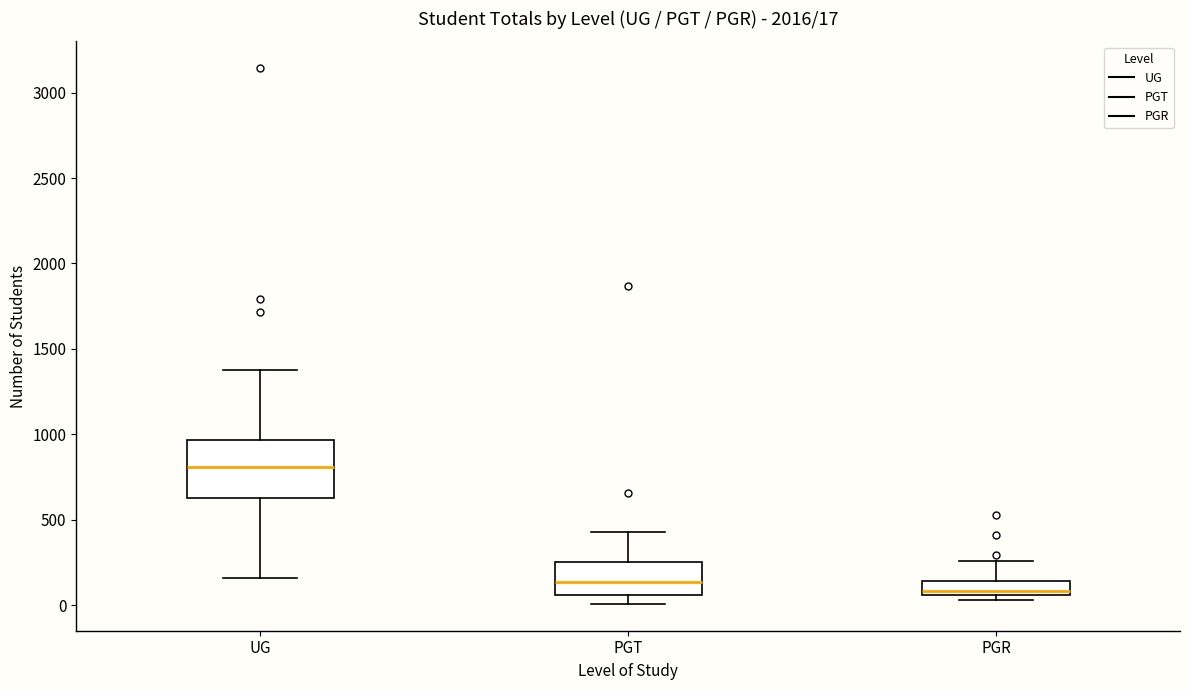

Which box has the highest median line?

UG